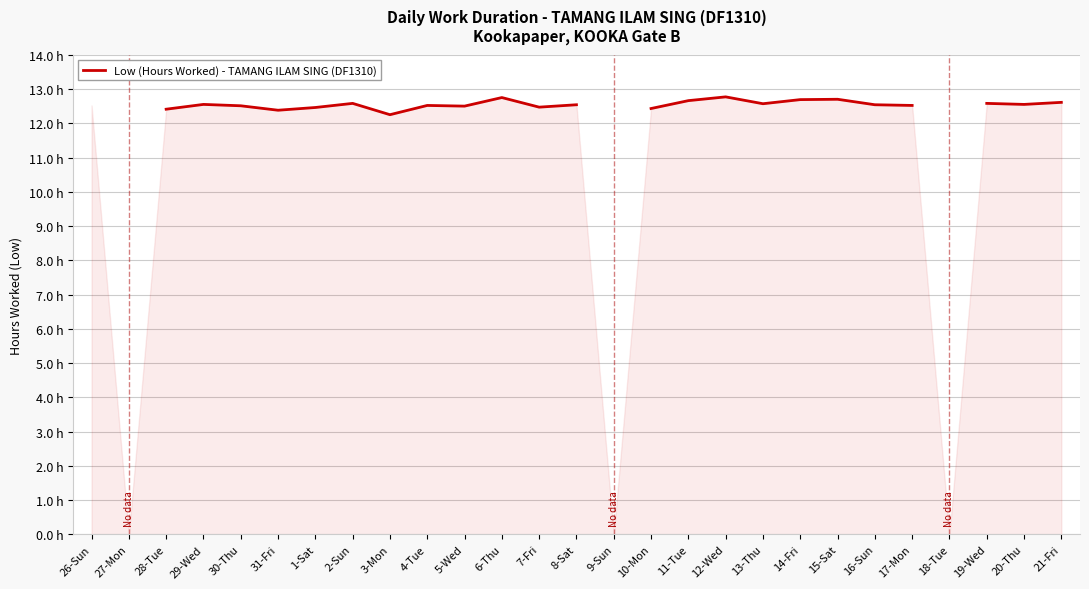

What is the minimum value shown in the chart?

12.2